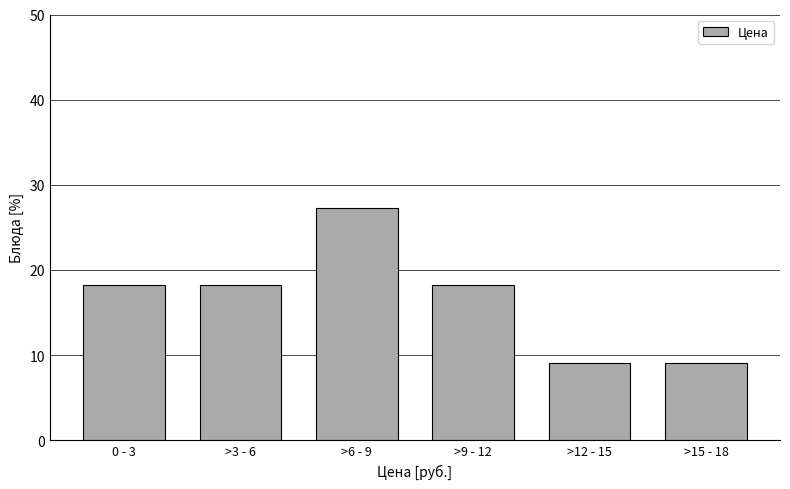

Reading left to right, what are all the values shown in this chart?

18.2	18.2	27.3	18.2	9.1	9.1